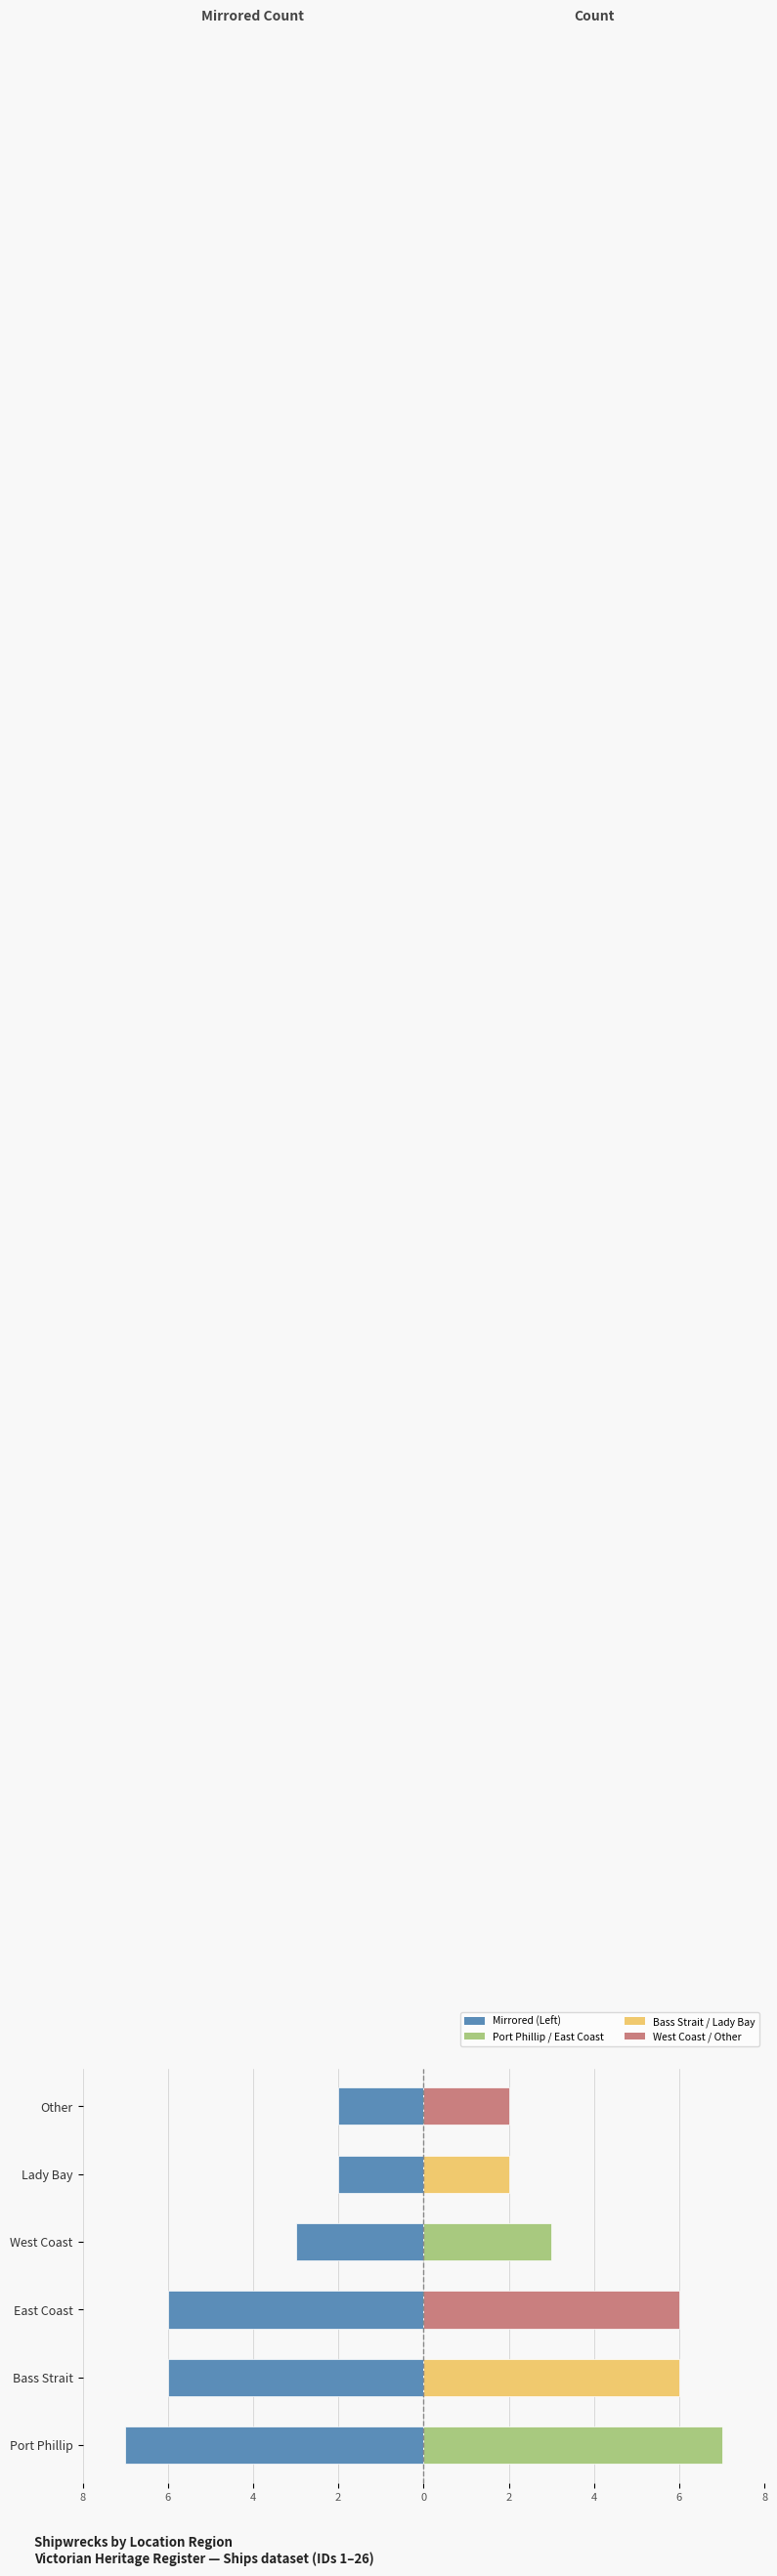

The value of Count (mirrored) at Bass Strait is -6. True or false?

True